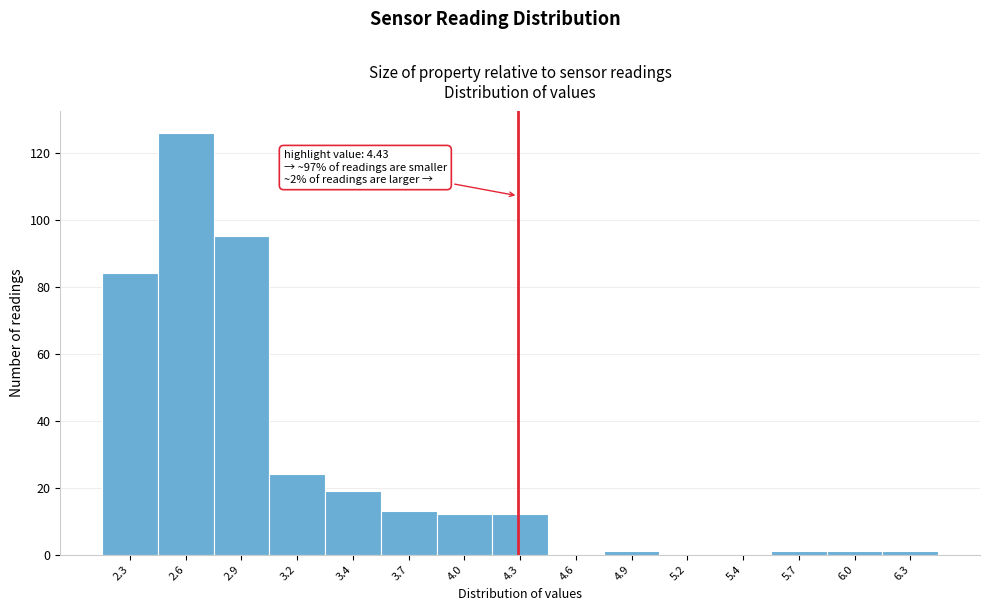

Reading left to right, transcribe all the data shown in this chart.

2.3=84	2.6=126	2.9=95	3.2=24	3.4=19	3.7=13	4.0=12	4.3=12	4.6=0	4.9=1	5.2=0	5.4=0	5.7=1	6.0=1	6.3=1